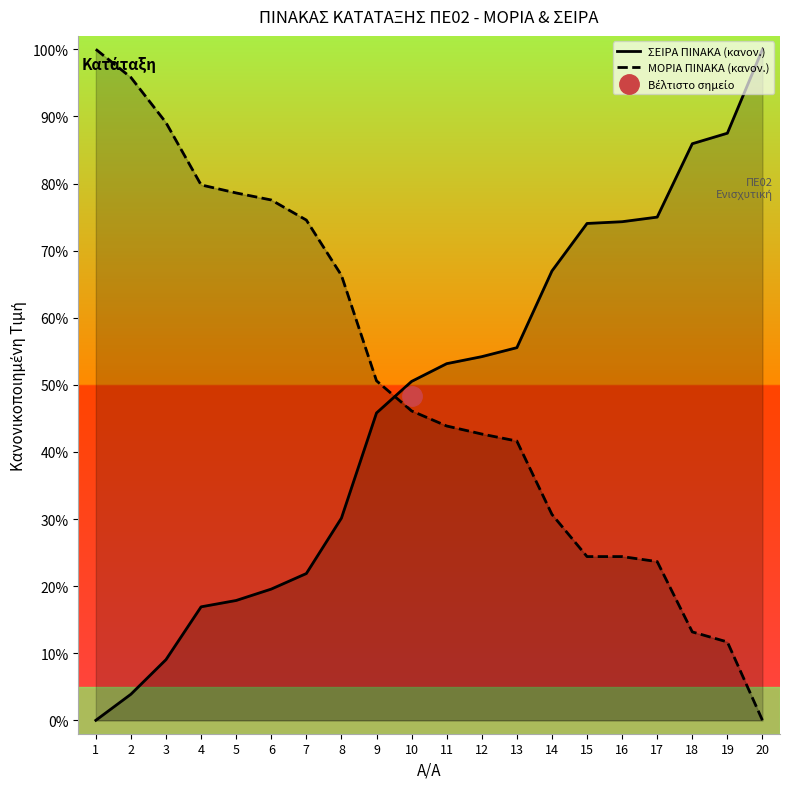

True or false: ΜΟΡΙΑ ΠΙΝΑΚΑ (κανον.) and ΣΕΙΡΑ ΠΙΝΑΚΑ (κανον.) cross at least once.

True